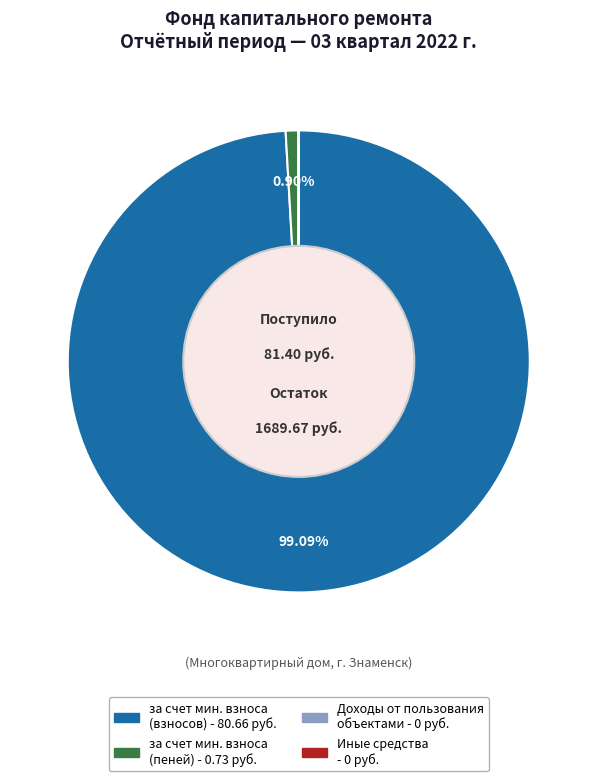

Does any single category account for the majority?

Yes